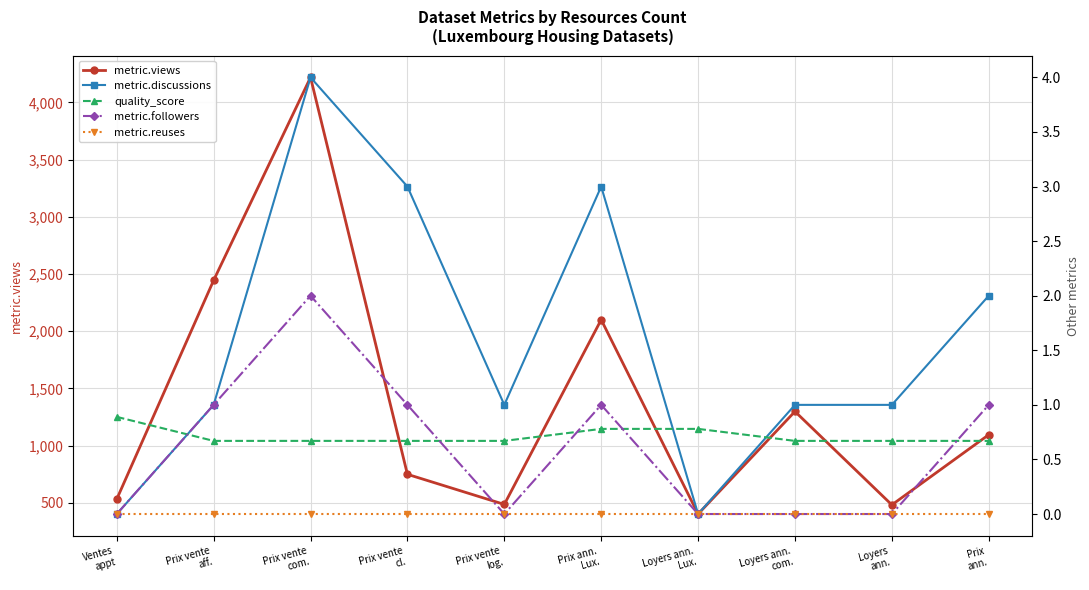

Rank the series at Loyers ann.
Lux. from highest to lowest value.

metric.views, quality_score, metric.discussions, metric.followers, metric.reuses